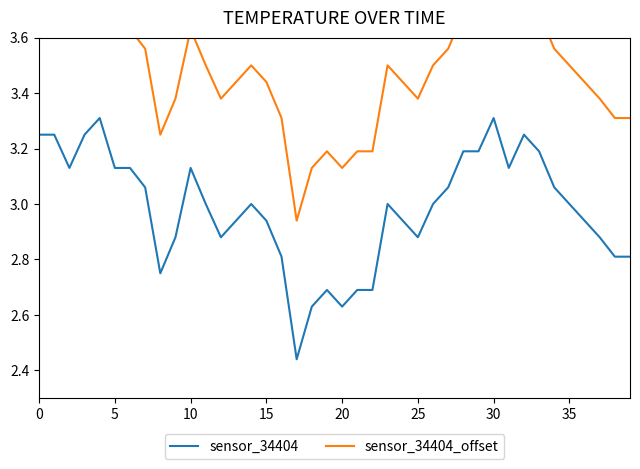

What is the highest value of the sensor_34404 series?

3.3